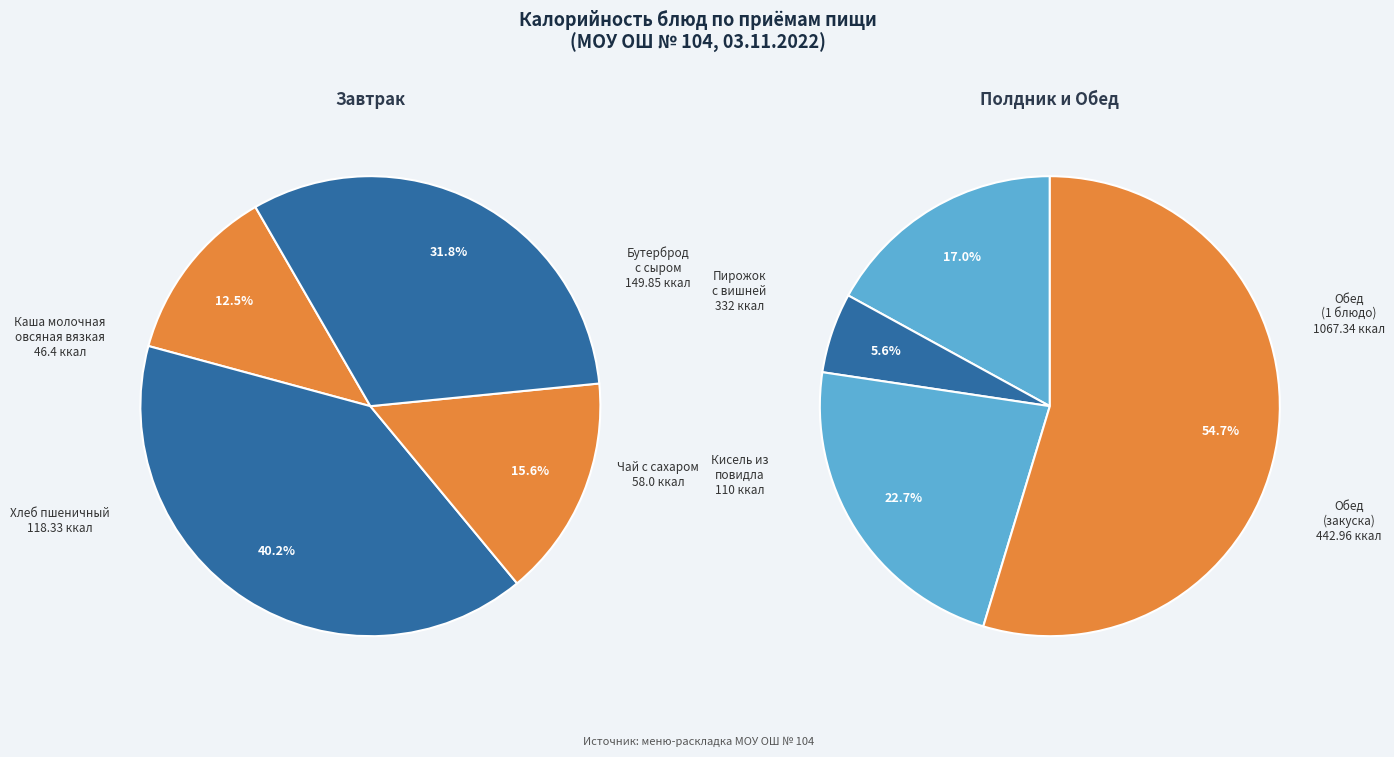

Does Чай с сахаром account for over 50% of the chart?

No